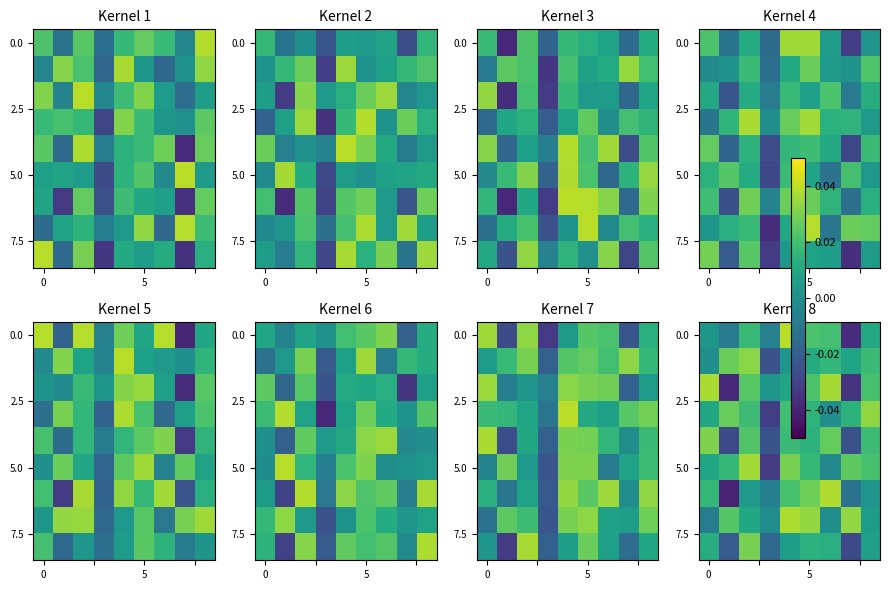

Which has a higher value, 5 or 4?

4